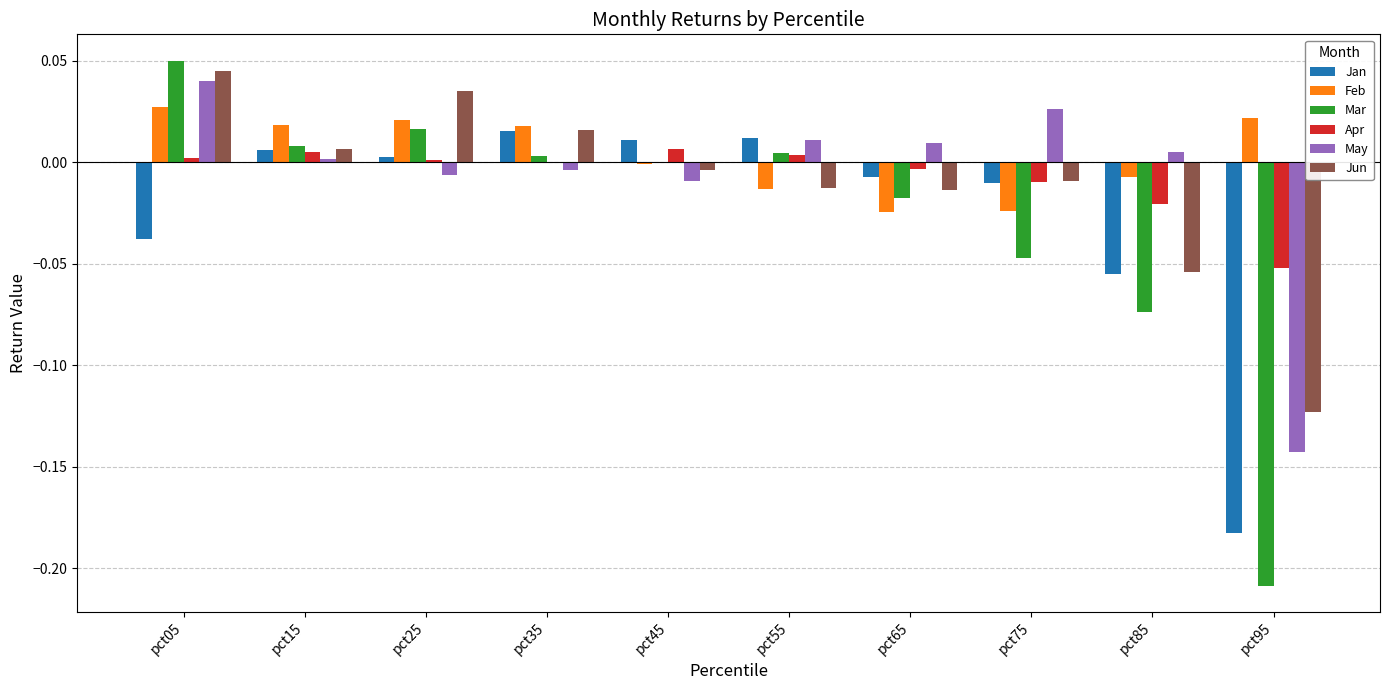

How many bars are there in each group?

6